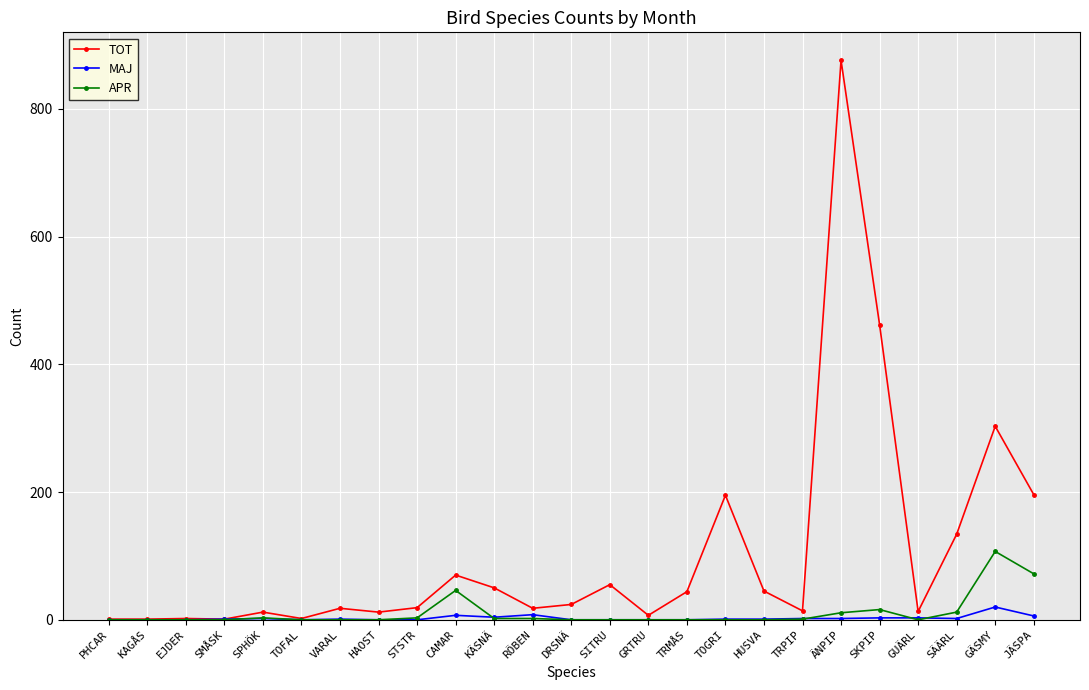

What is the maximum value for TOT?

876